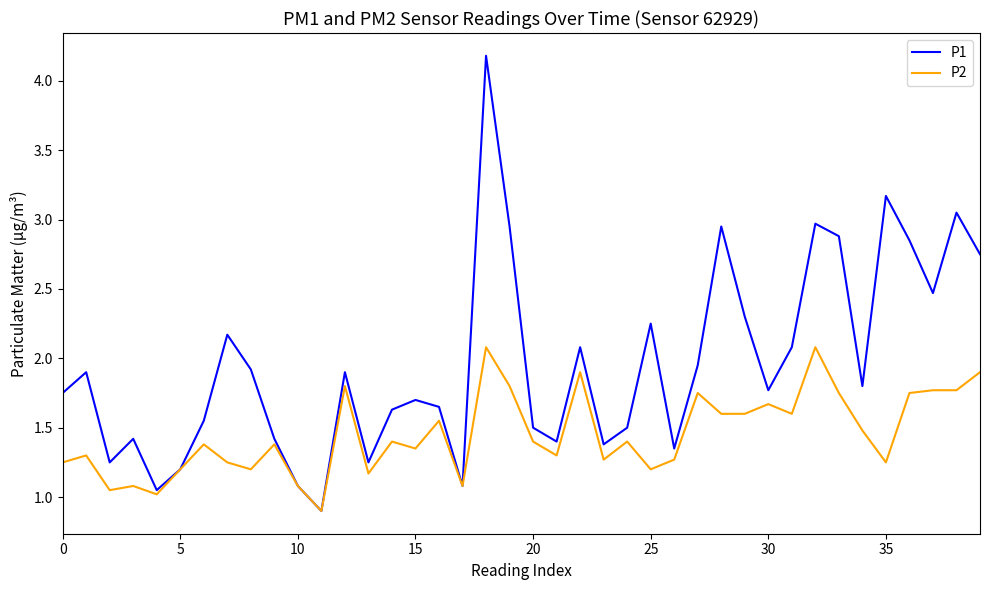

Rank the series by their maximum value, from lowest to highest.

P2, P1